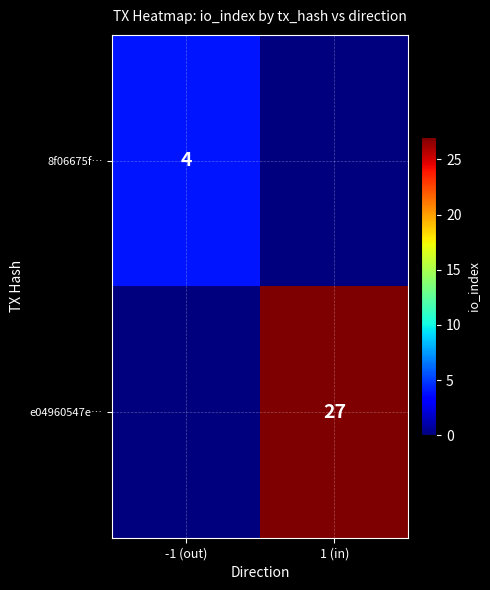

At which category is the sum across all series the highest?

1 (in)